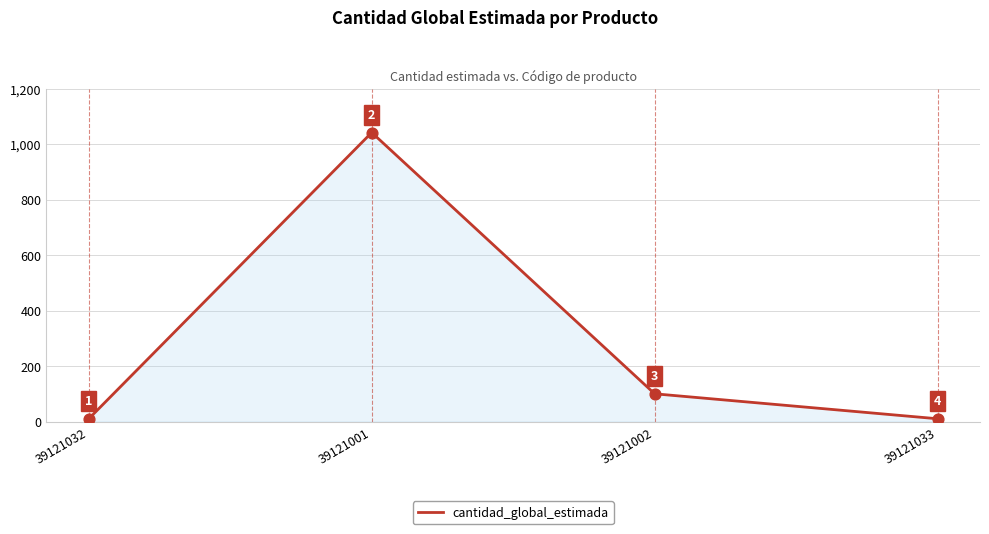

What is the ratio of the value at 39121001 to the value at 39121002?

10.4